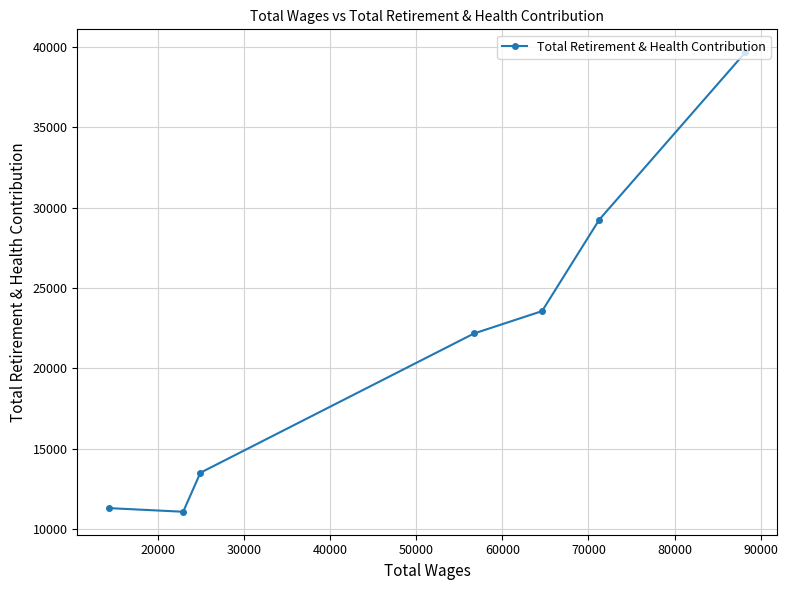

What is the value of the 4th point from the left?

22165